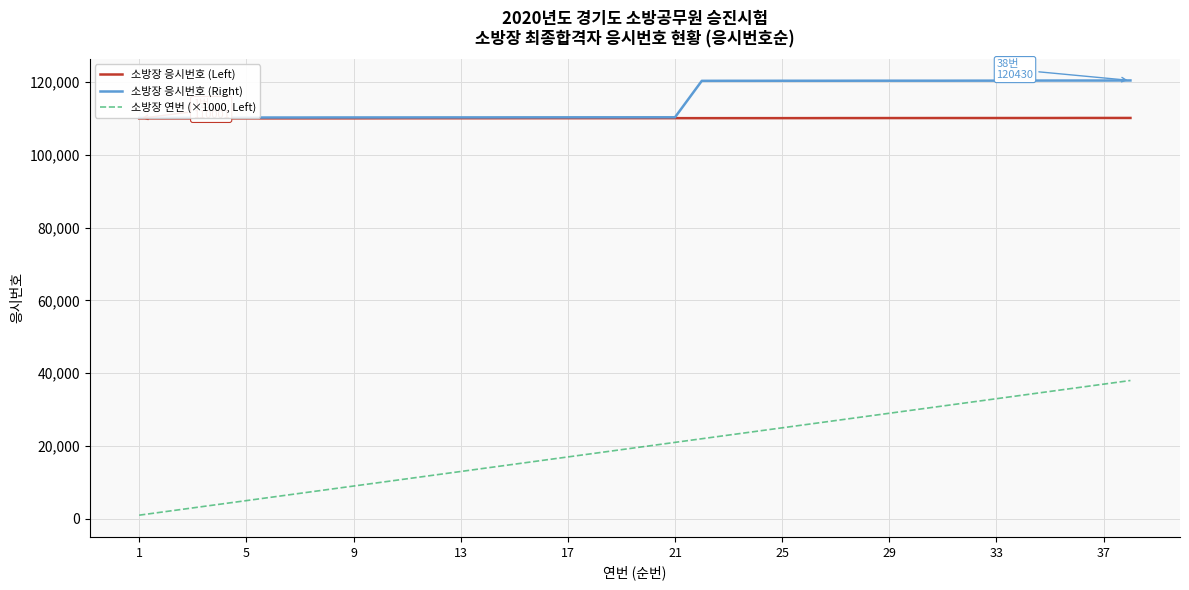

What is the minimum value for 소방장 응시번호 (Right)?

110219